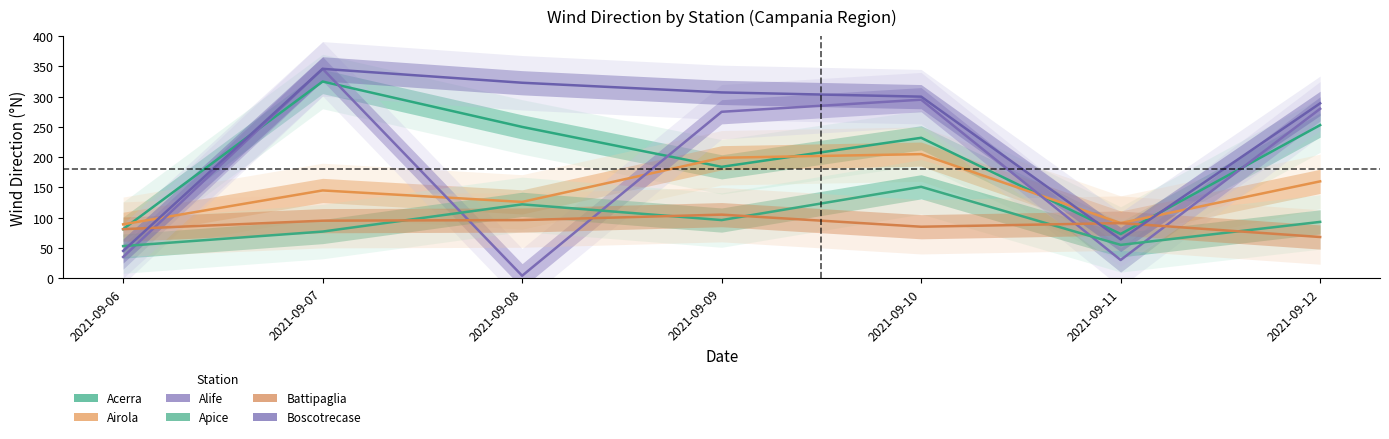

What is the maximum value shown in the chart?

346